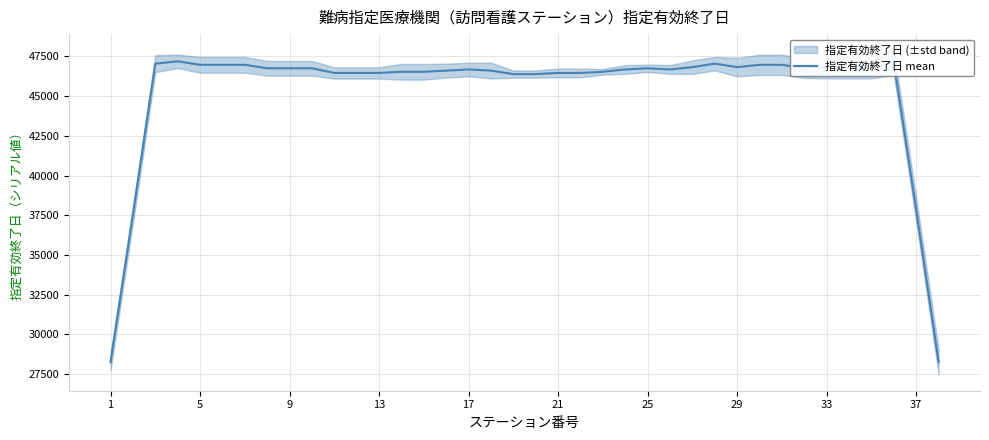

What is the lowest value of the 指定有効終了日 mean series?

28270.6